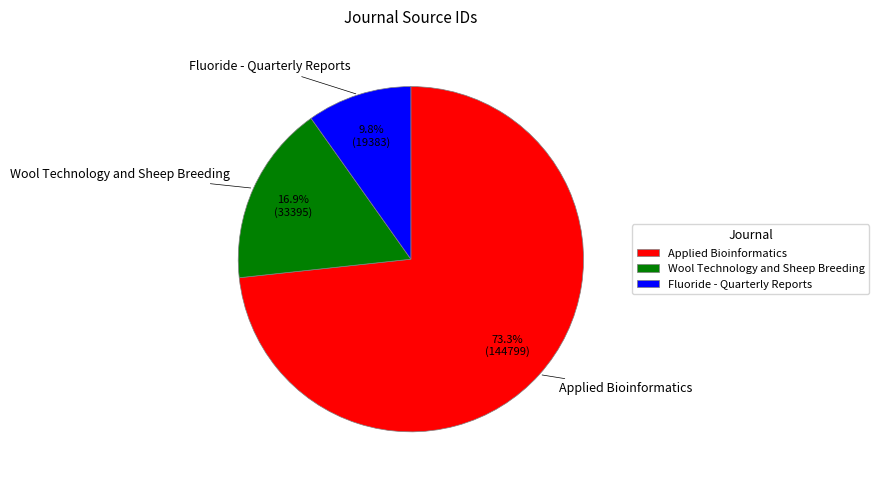

Which slice is the largest?

Applied Bioinformatics